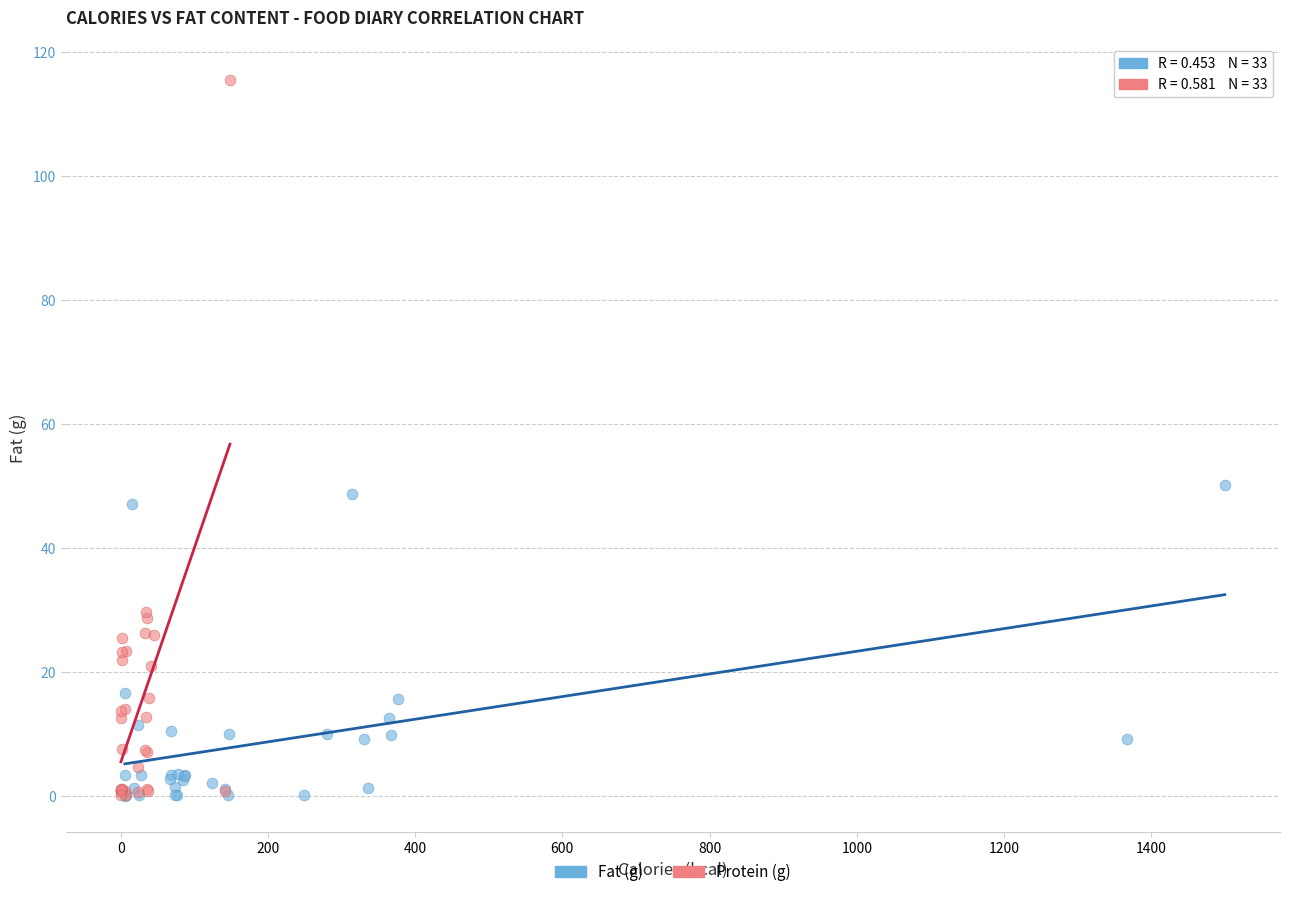

What are all the series names shown in the legend?

Fat (g), Protein (g)